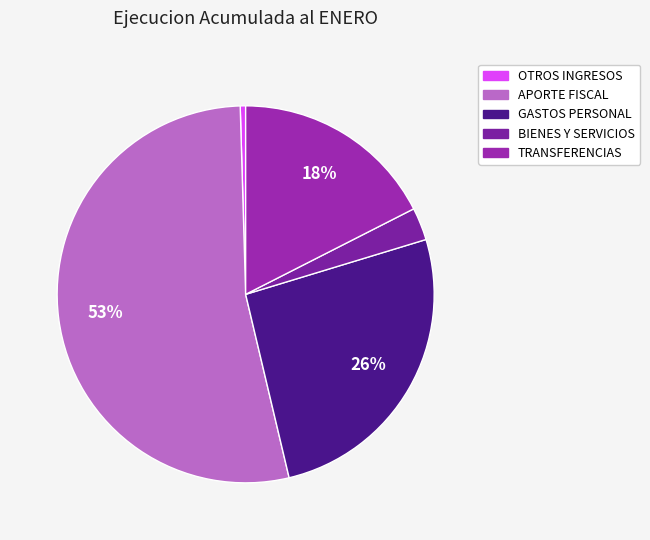

How many segments does this pie chart have?

5